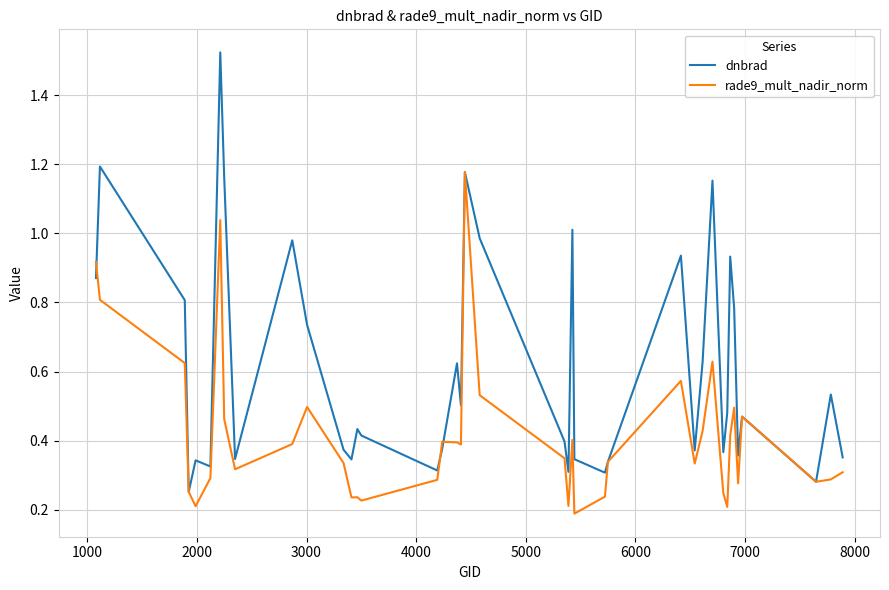

Which series has the largest total across all categories?

dnbrad